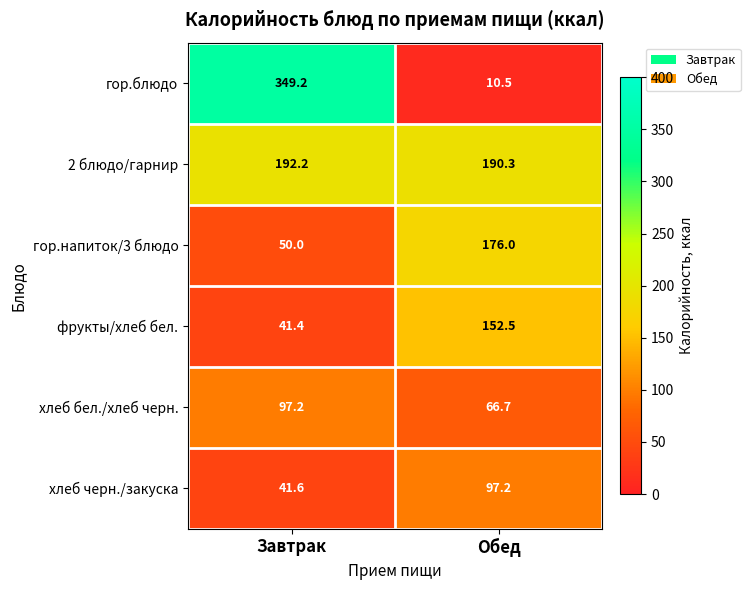

At Обед, list the series in order from smallest to largest.

гор.блюдо, хлеб бел./хлеб черн., хлеб черн./закуска, фрукты/хлеб бел., гор.напиток/3 блюдо, 2 блюдо/гарнир